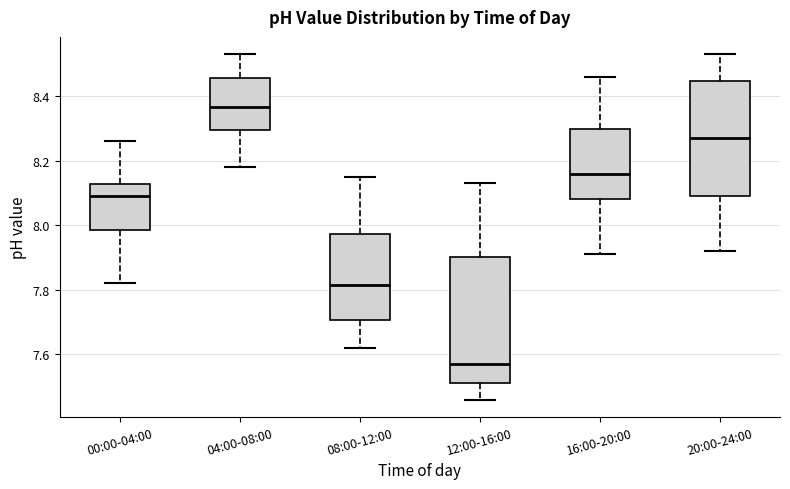

Reading left to right, transcribe this box plot: for each box, give where its median line is, the range the box spans, and where its two whiskers end, as read against the y-axis. The values are not printed on the chart, so give them approximately, as read against the axis.

00:00-04:00: median 8.10, box 7.98 to 8.12, whiskers 7.82 to 8.26
04:00-08:00: median 8.36, box 8.30 to 8.46, whiskers 8.18 to 8.54
08:00-12:00: median 7.82, box 7.70 to 7.98, whiskers 7.62 to 8.16
12:00-16:00: median 7.58, box 7.52 to 7.90, whiskers 7.46 to 8.14
16:00-20:00: median 8.16, box 8.08 to 8.30, whiskers 7.92 to 8.46
20:00-24:00: median 8.28, box 8.10 to 8.44, whiskers 7.92 to 8.54